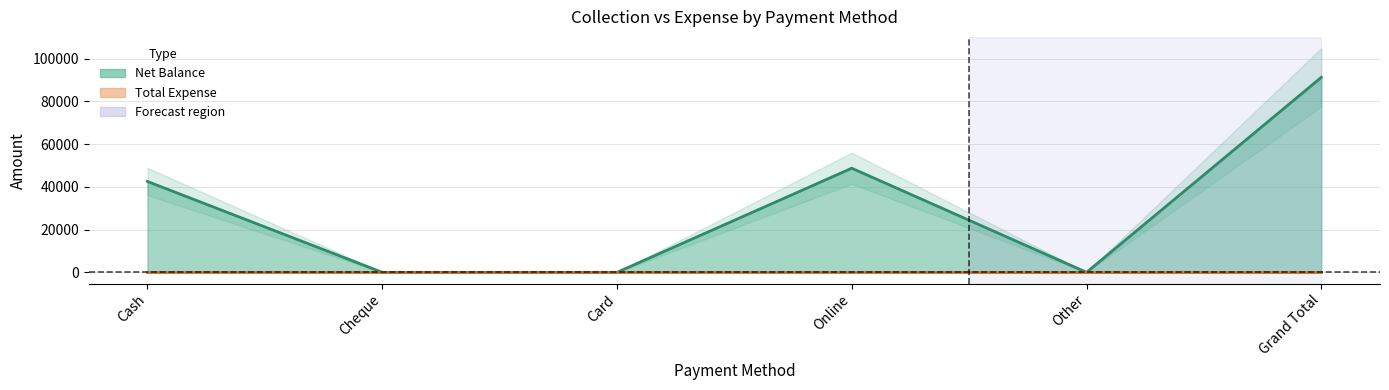

How many values are above zero?

3